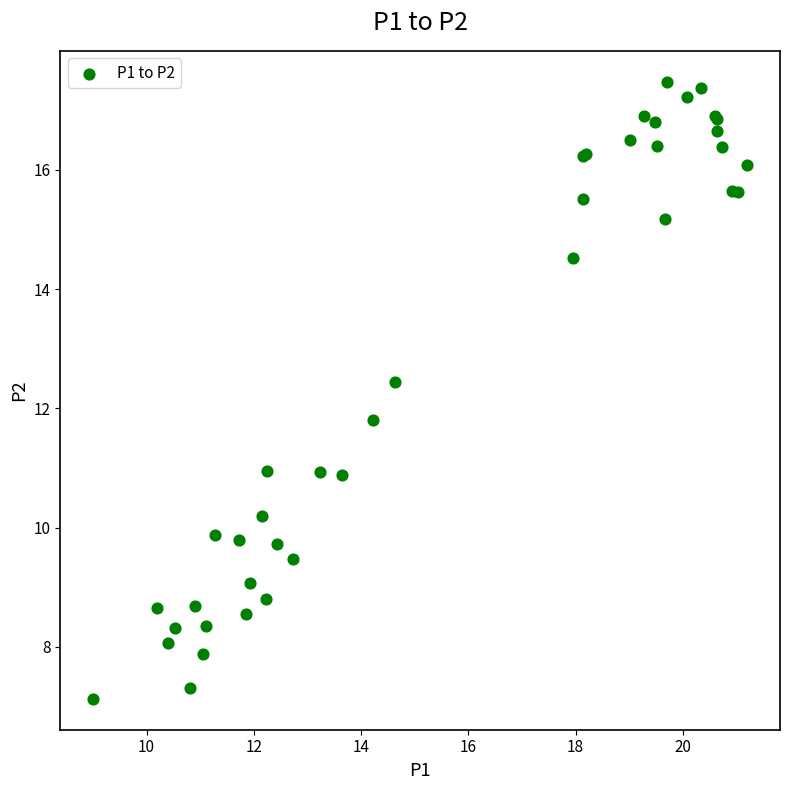

What Y value in the scatter plot is closest to 12?

11.8